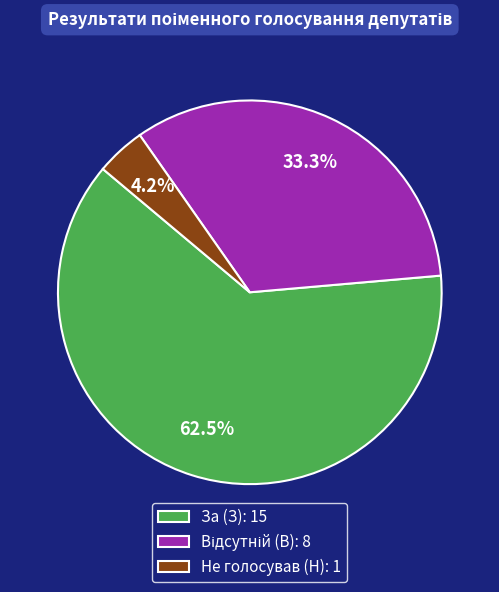

True or false: За (З) accounts for 71% of the total.

False